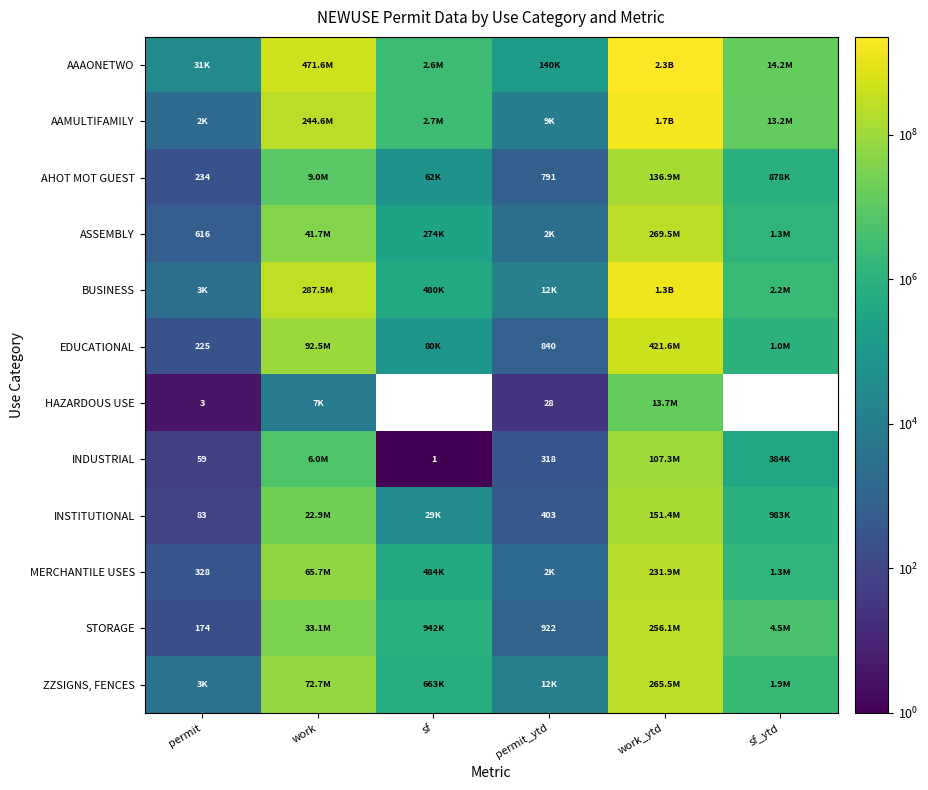

The value of EDUCATIONAL at permit is 393. True or false?

False